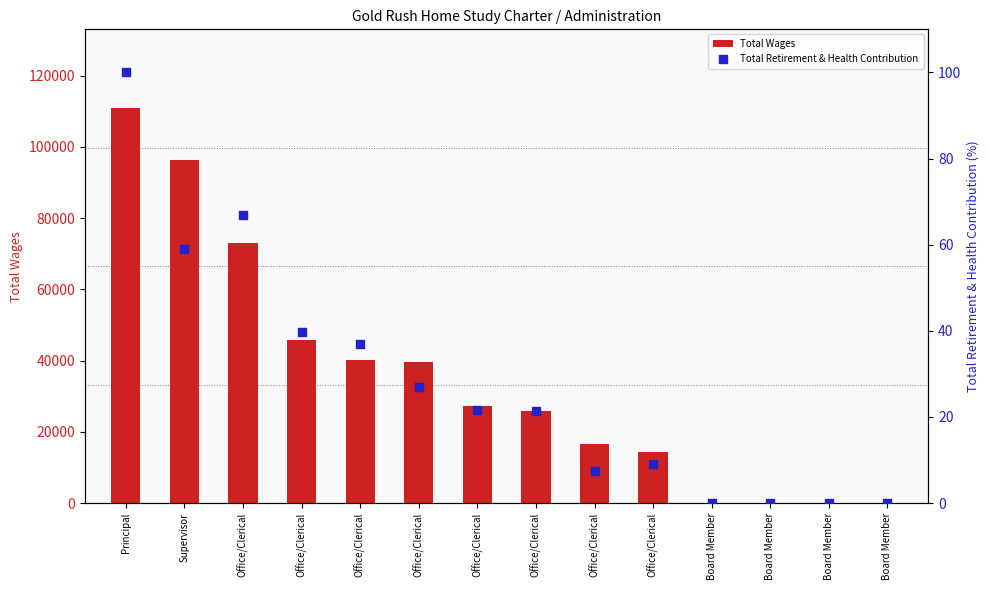

Which series contains the lowest Y value?

Total Wages